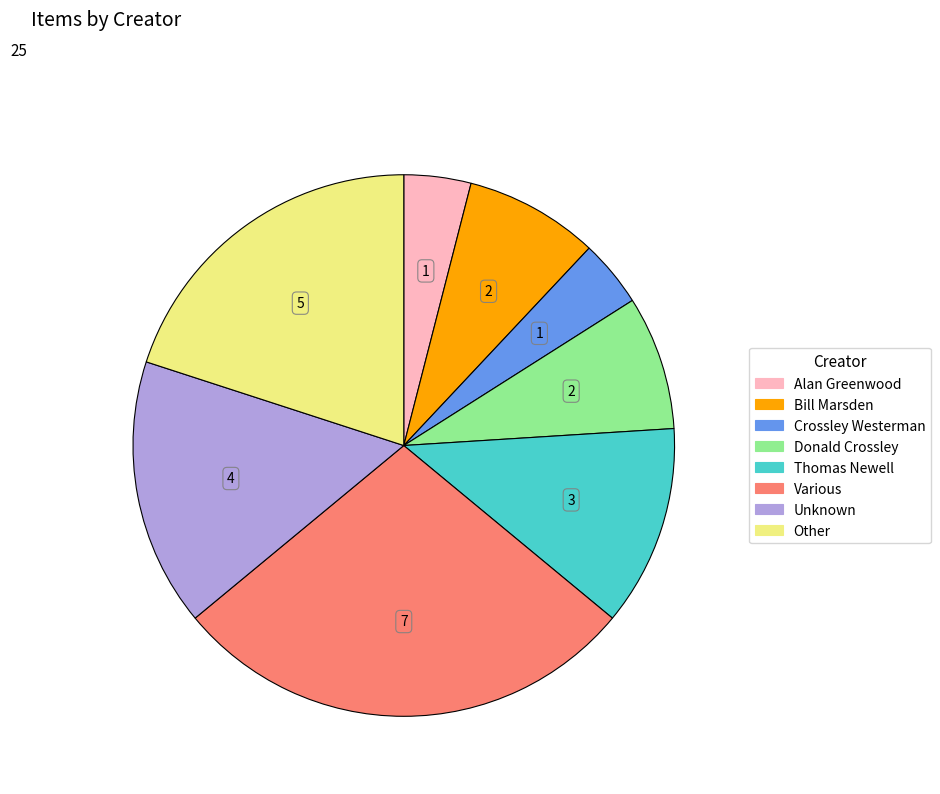

What is the ratio of the value at Bill Marsden to the value at Crossley Westerman?

2.0